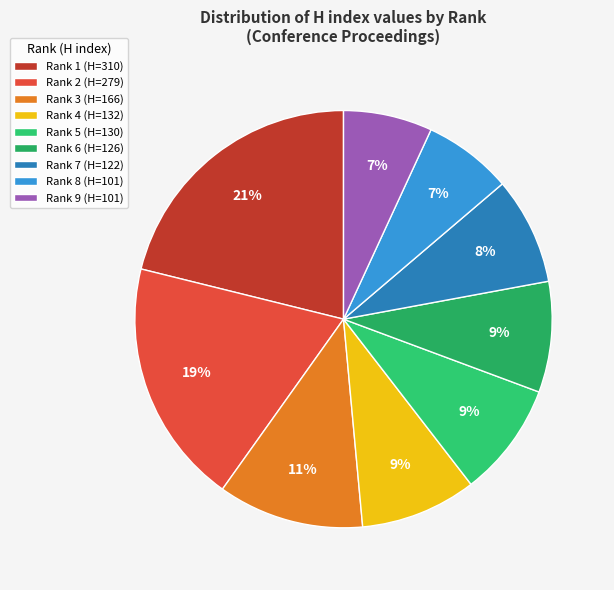

Is it true that Rank 7 is 23% of the pie?

False